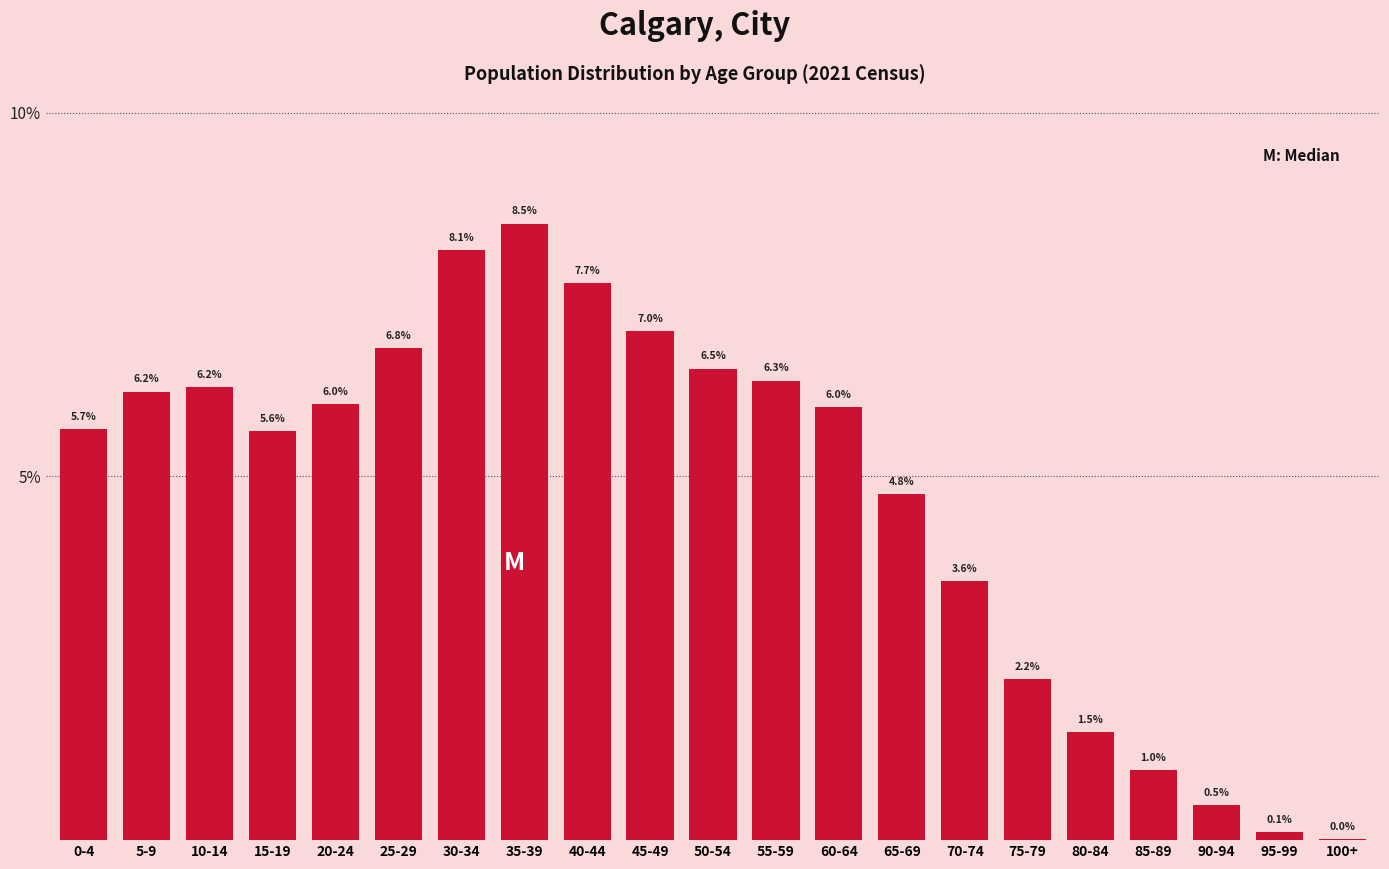

True or false: the data shows 11.7 at 40-44.

False